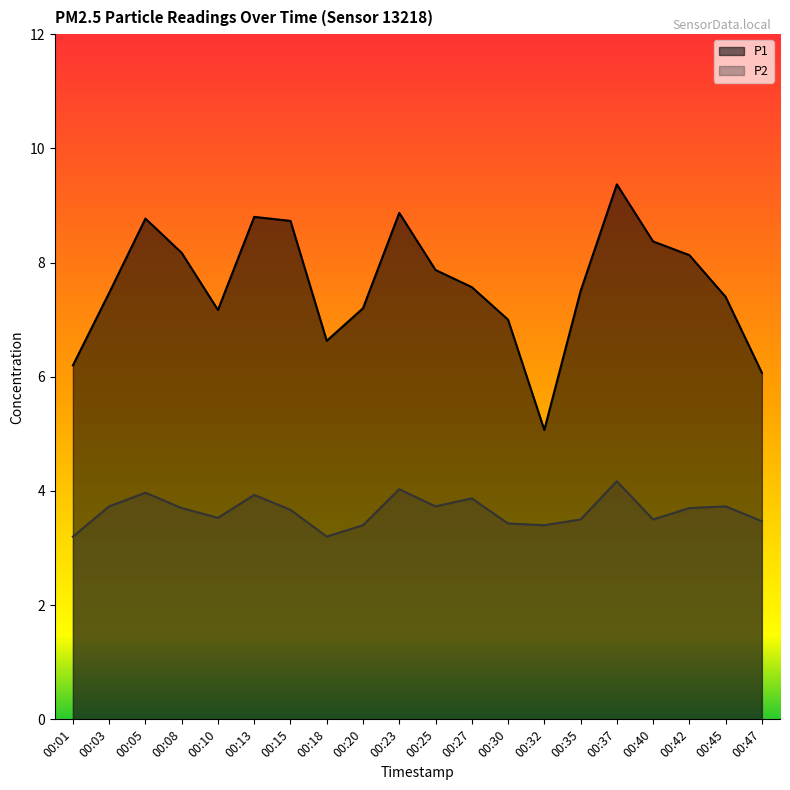

In P2, how many points are lower than both neighbors (excluding endpoints)?

5